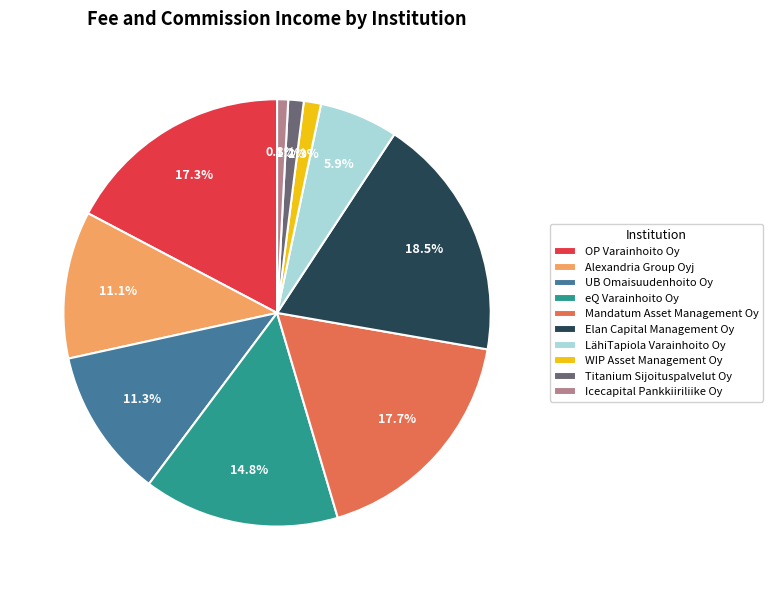

Which category has the biggest portion of the pie?

Elan Capital Management Oy